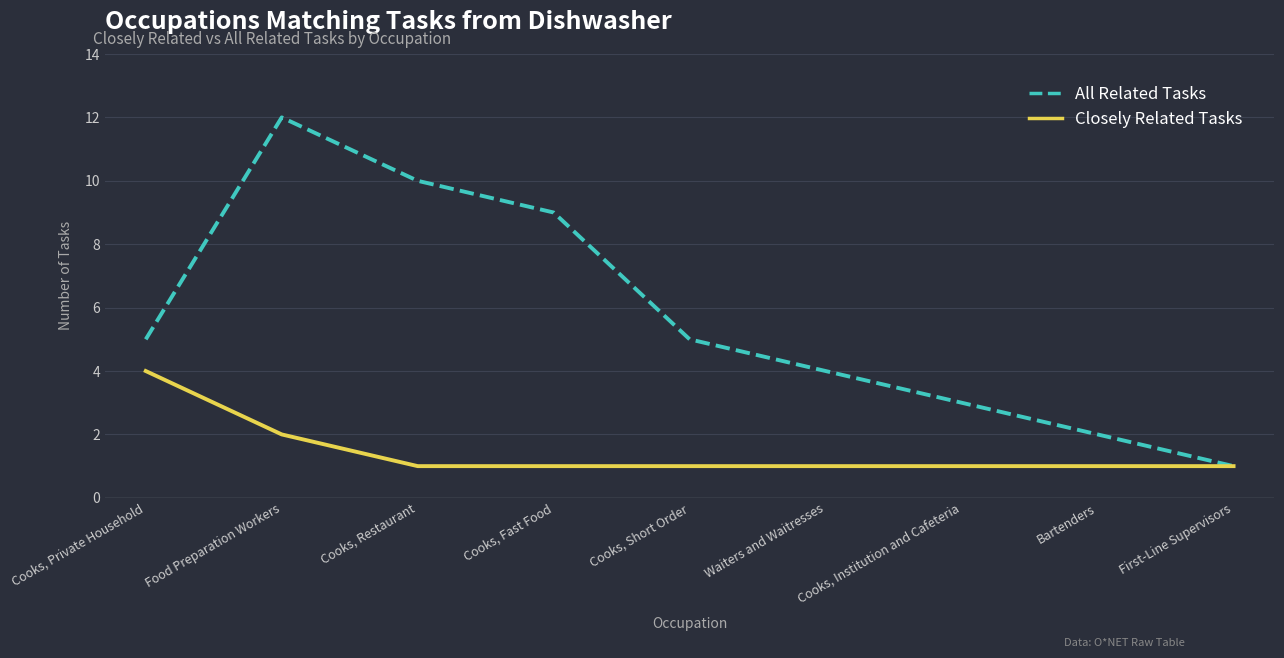

How many values in the All Related Tasks series are below 5?

4